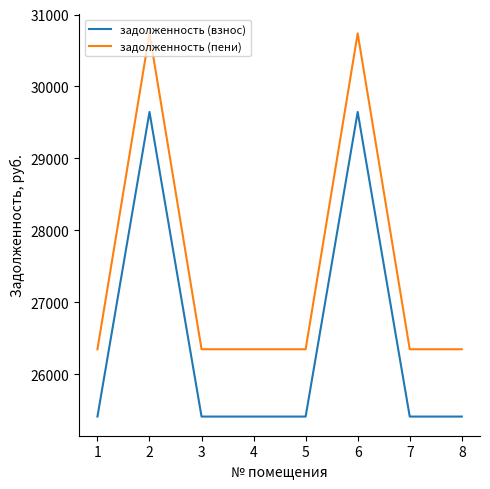

True or false: задолженность (взнос) and задолженность (пени) cross at least once.

False